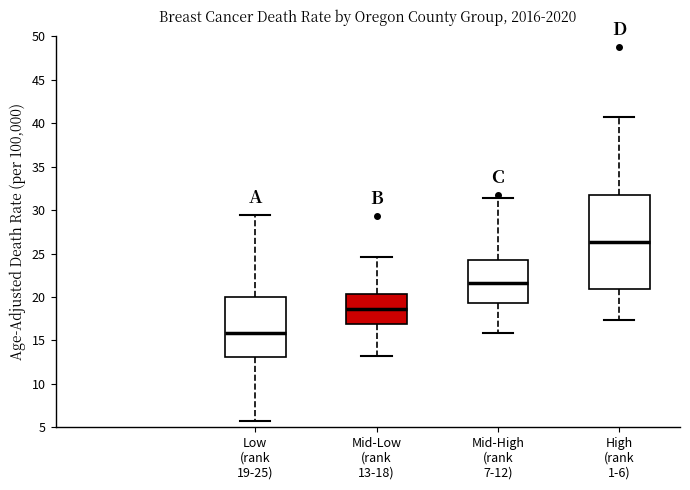

Which box is the tallest, from its lower edge to its upper edge?

High (rank 1-6)